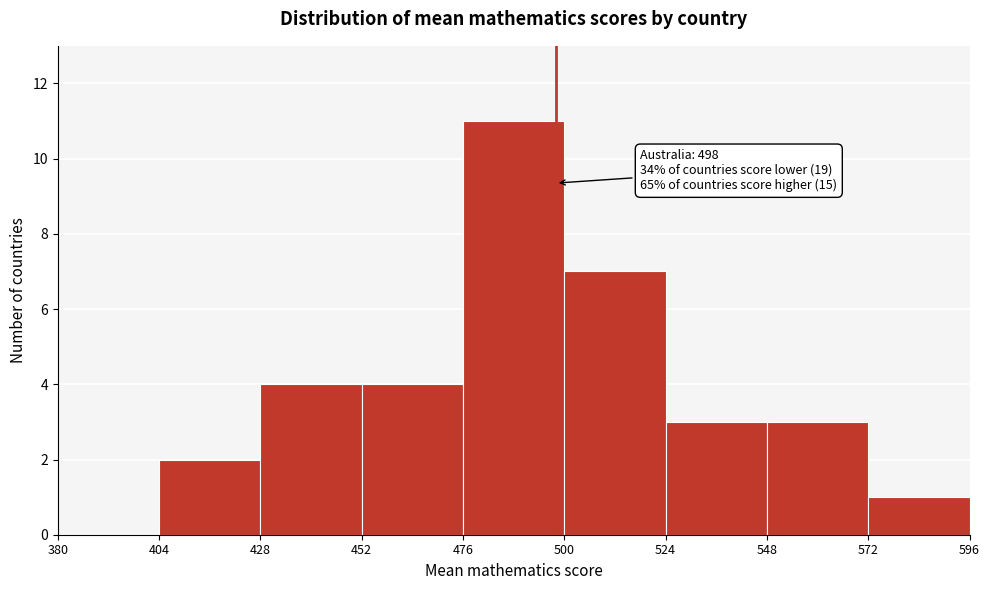

Which range on the x-axis has the tallest bar?

476 to 500